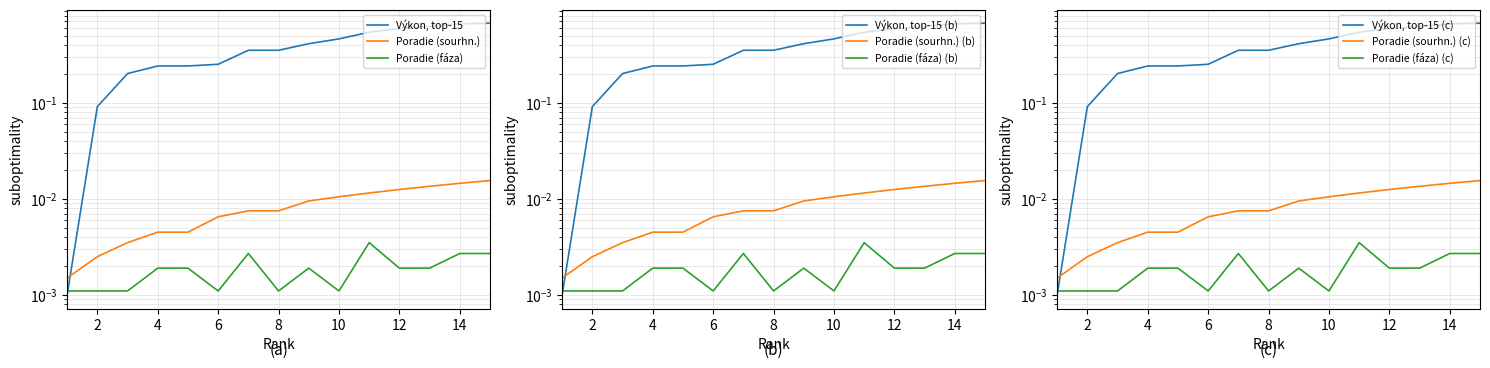

Is it true that Výkon (rank 1-15) equals 0.1 at 9?

False